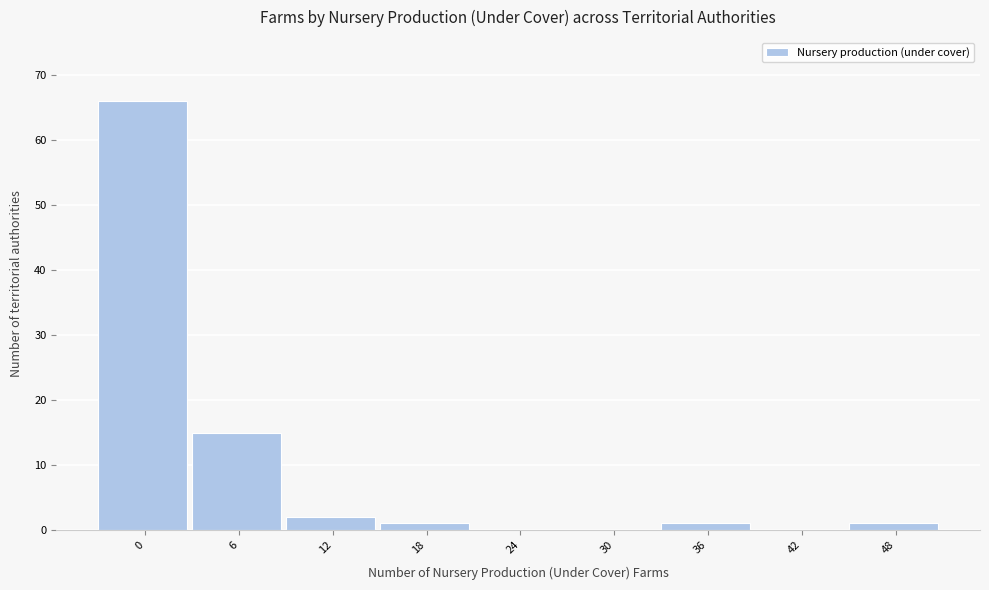

Reading left to right, what are all the values shown in this chart?

0=66	6=15	12=2	18=1	24=0	30=0	36=1	42=0	48=1